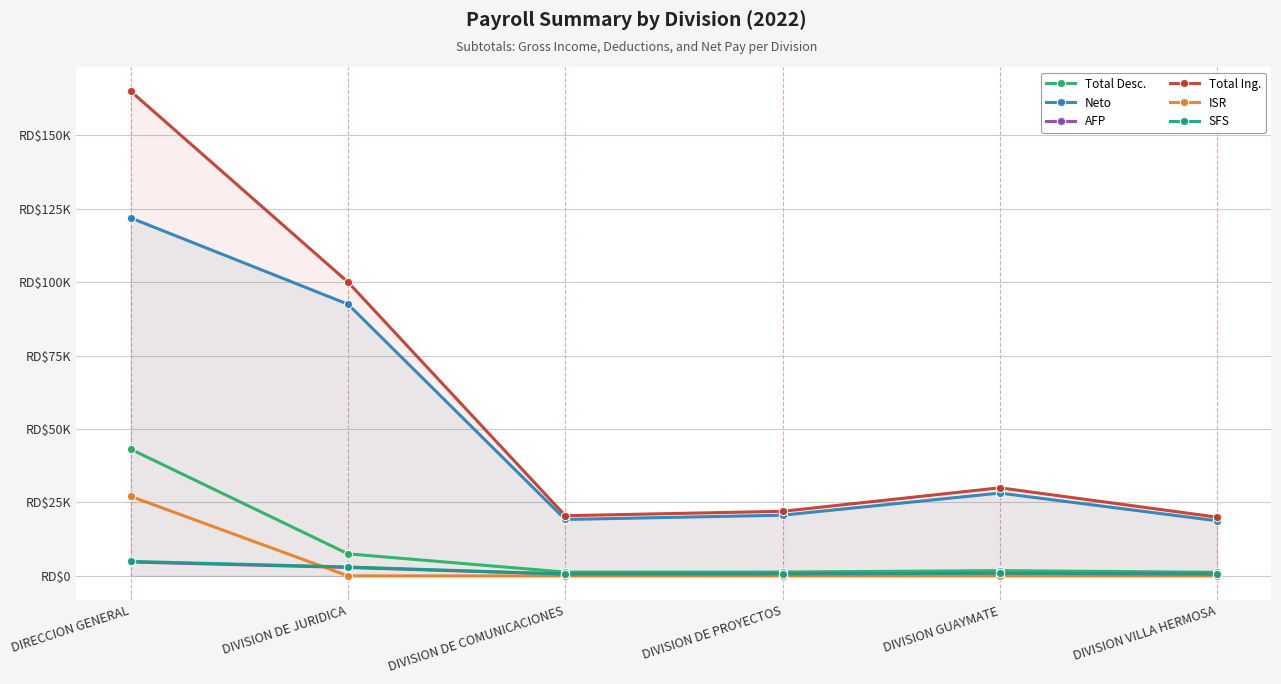

At how many categories does at least one series exceed 34543?

2